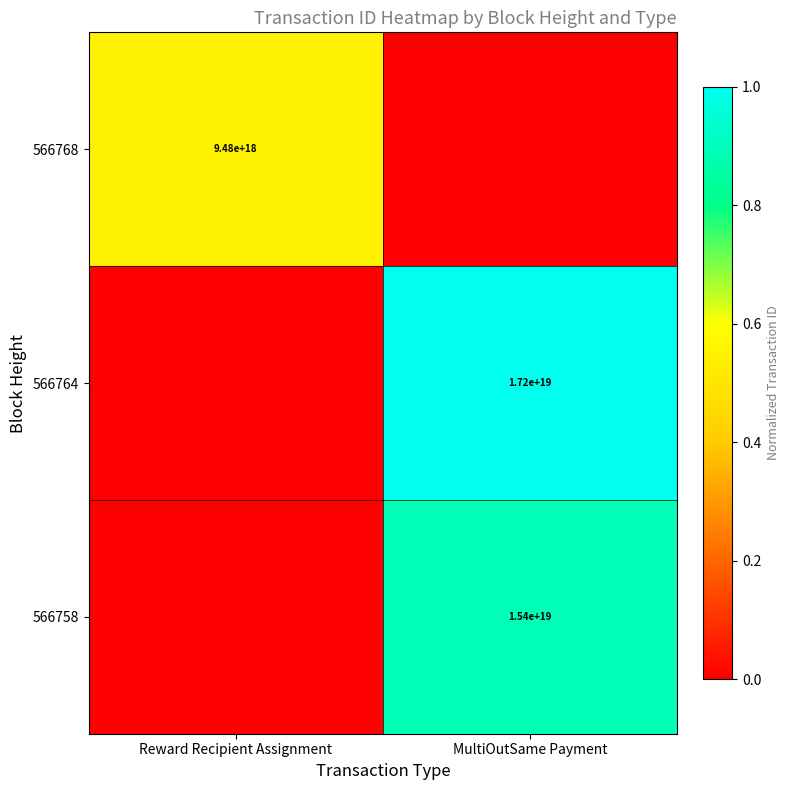

Which label corresponds to the smallest value in the chart?

MultiOutSame Payment